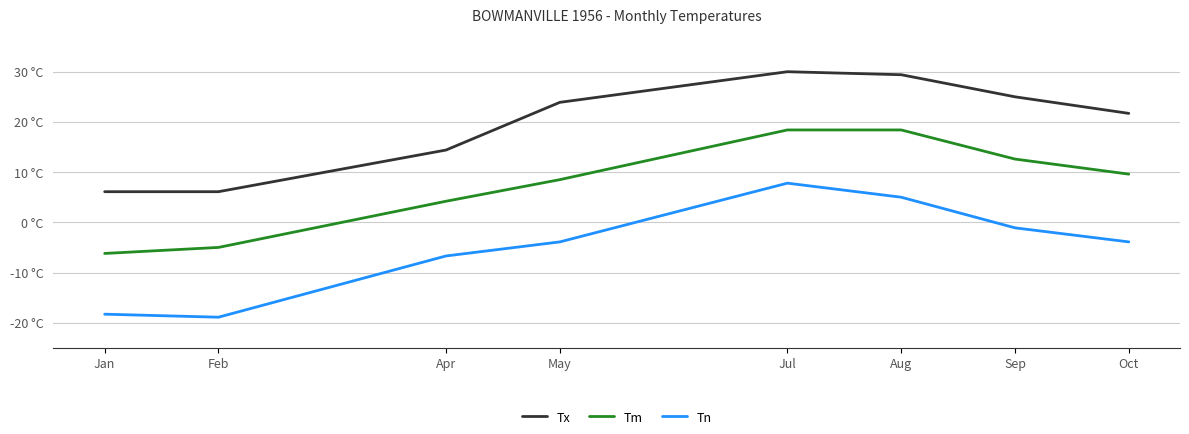

What is the spread (max minus min) of values at May?

27.8